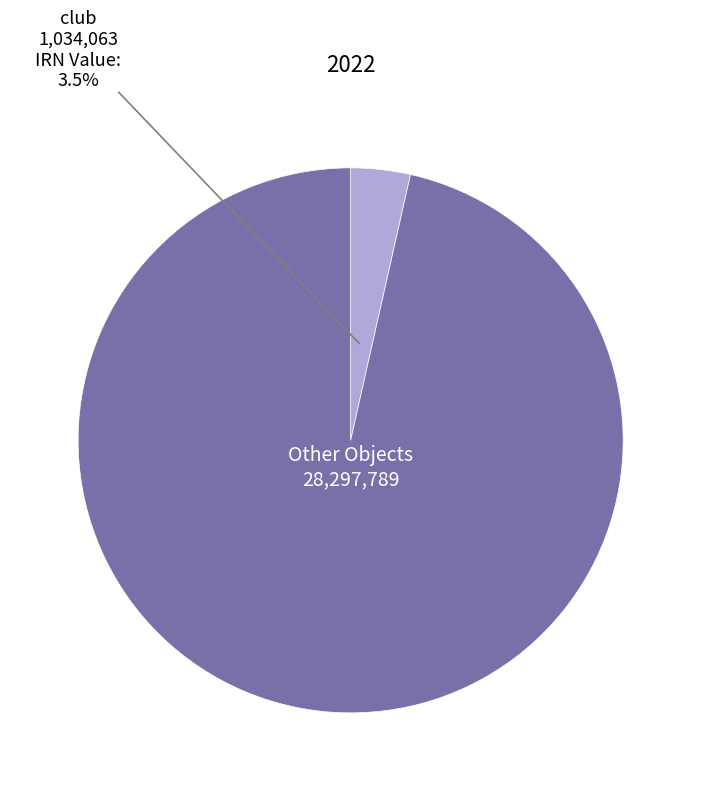

Is there a majority slice in this chart?

Yes